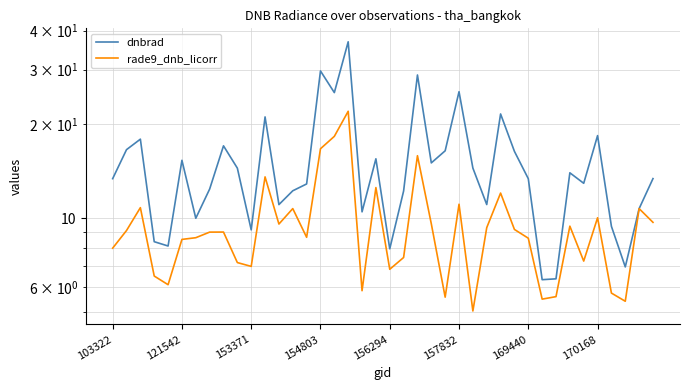

How many data points in dnbrad are less than 13?

18